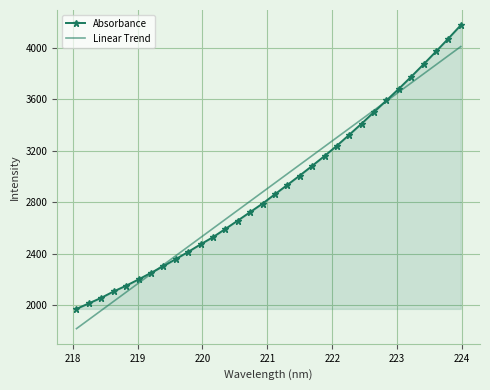

What is the average value of the Linear Trend series?

2915.4